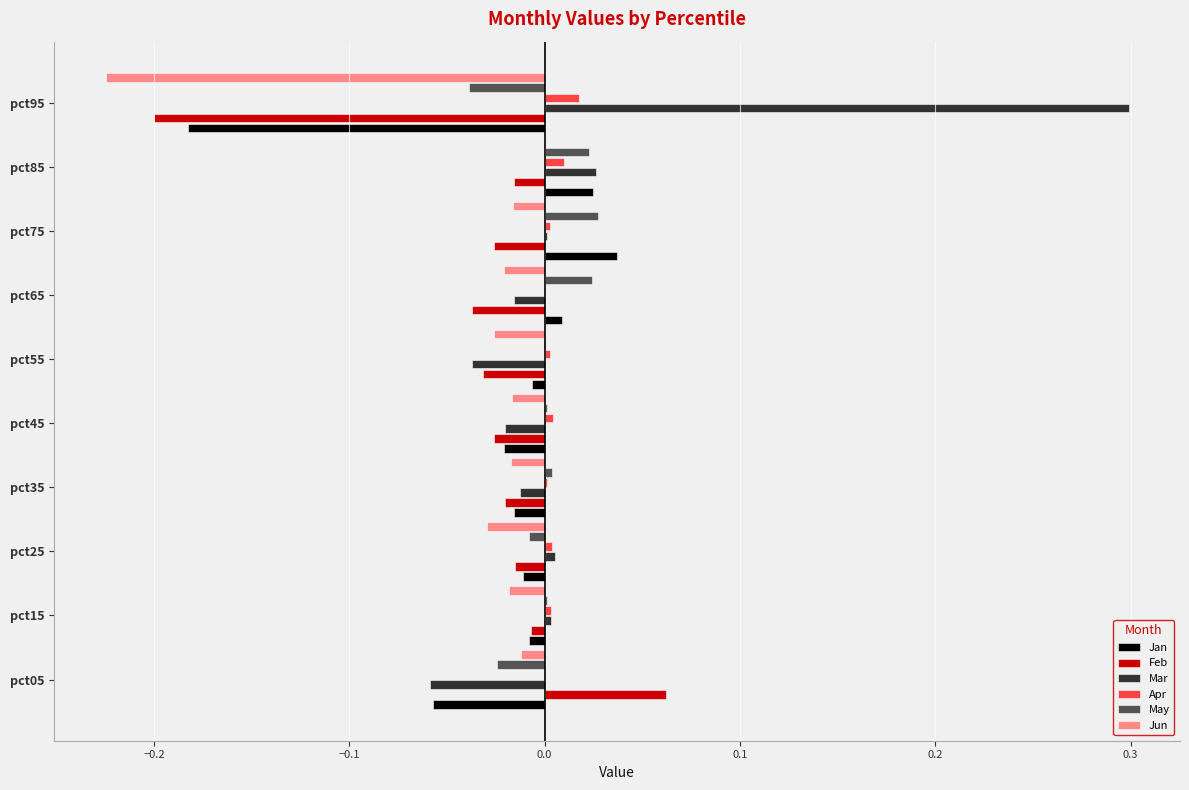

Which series has the widest spread of values?

Mar